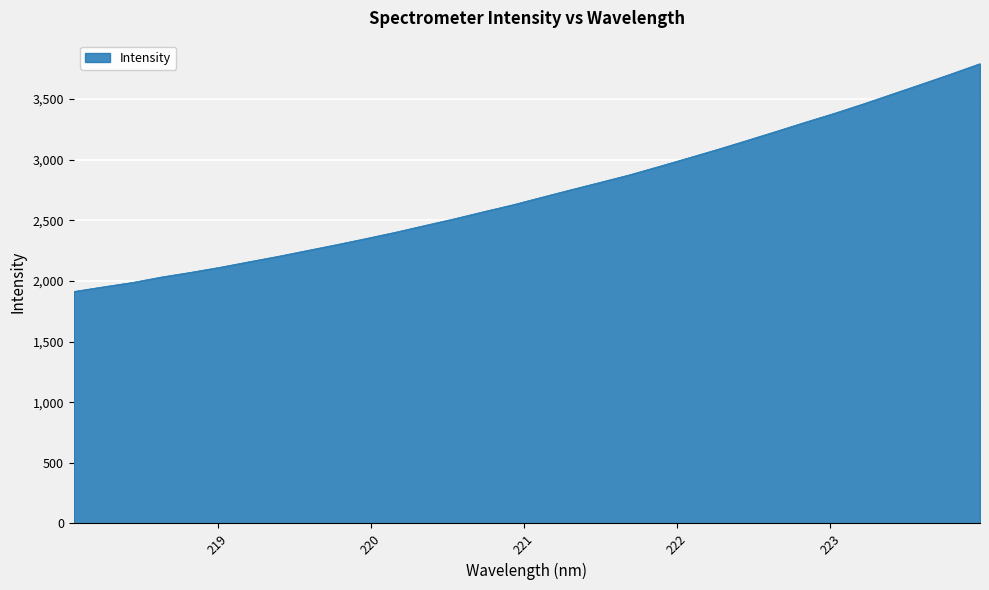

What is the greatest value displayed?

3792.0